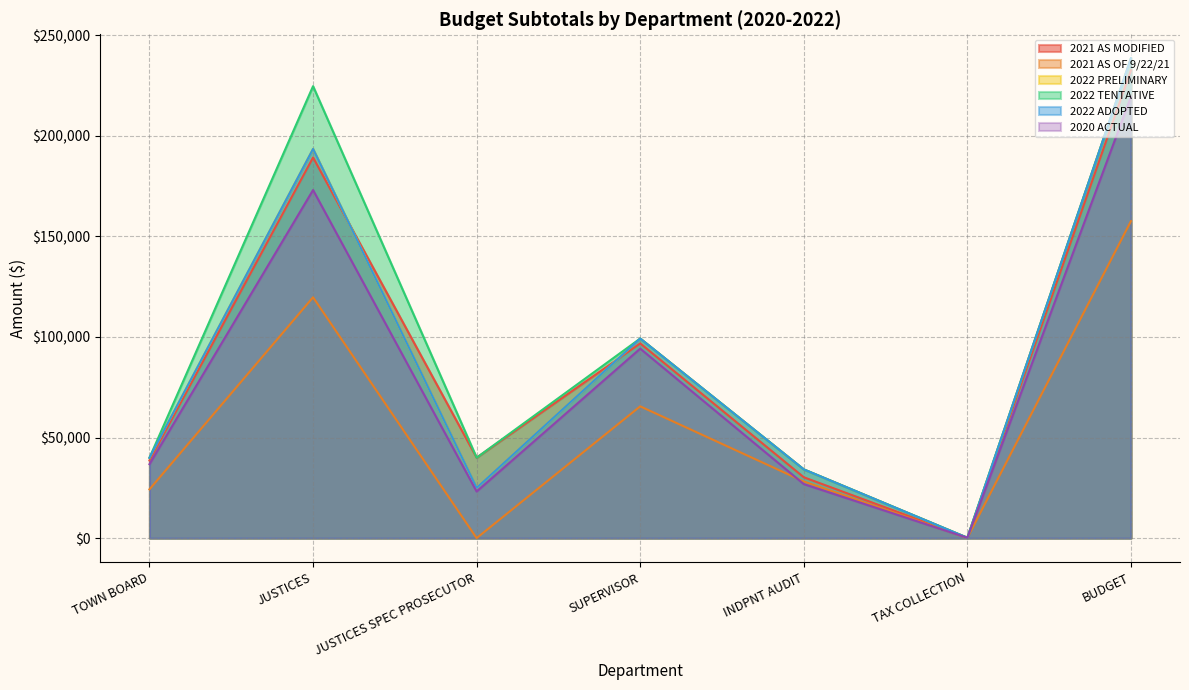

How many lines are shown in the chart?

6